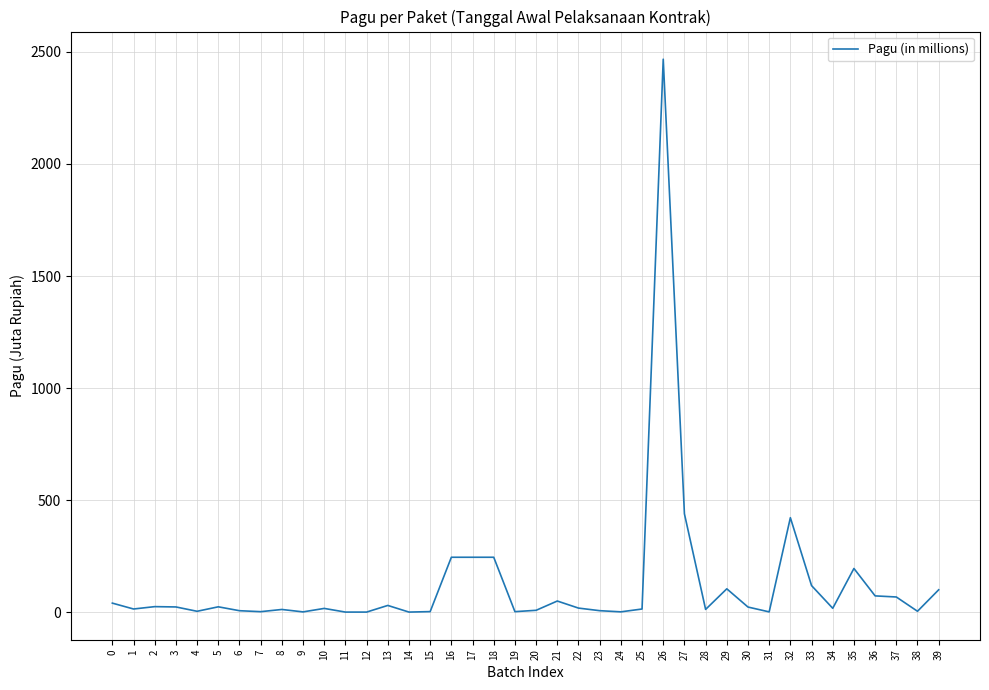

What is the difference between the maximum and minimum values?

2467.3